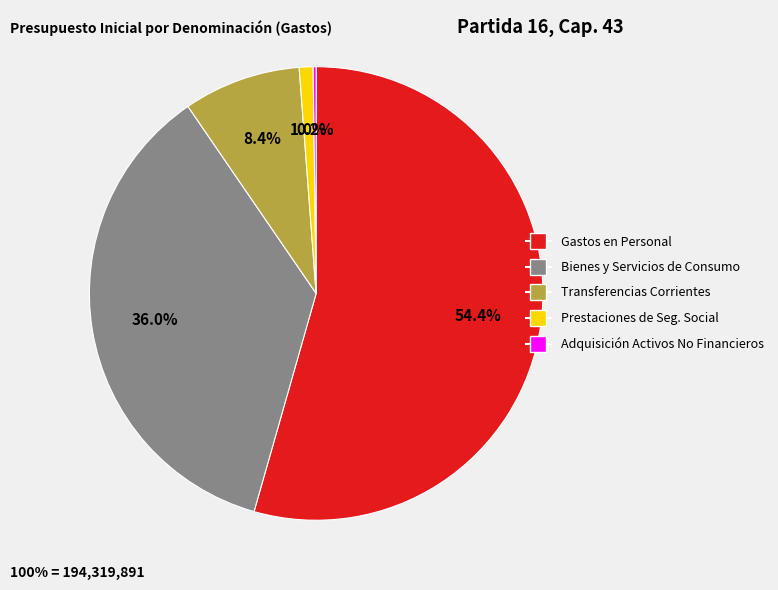

Is there a majority slice in this chart?

Yes